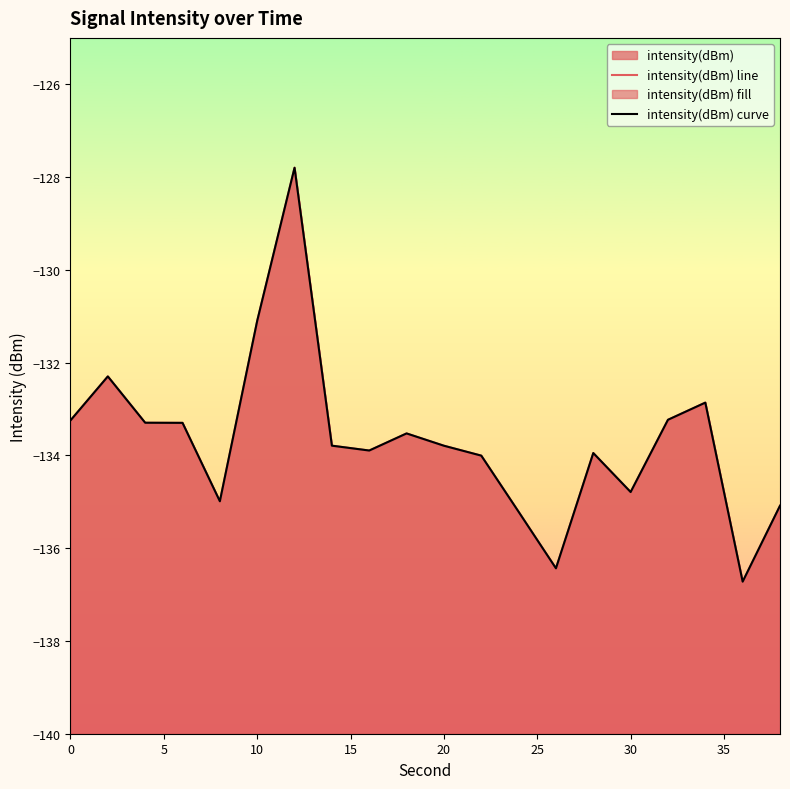

True or false: intensity(dBm) line and intensity(dBm) curve intersect in this chart.

False